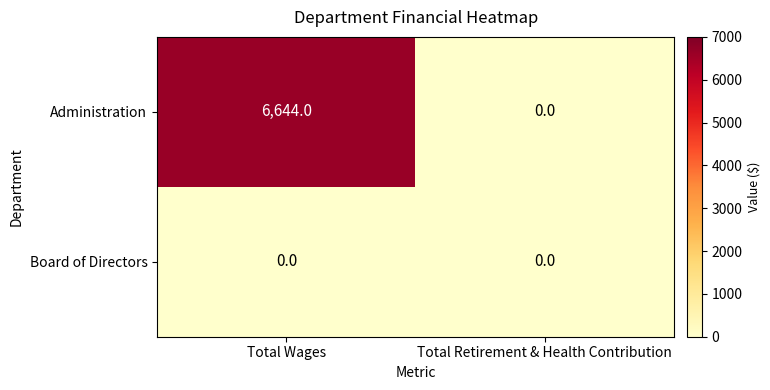

At how many categories does at least one series exceed 3293?

1